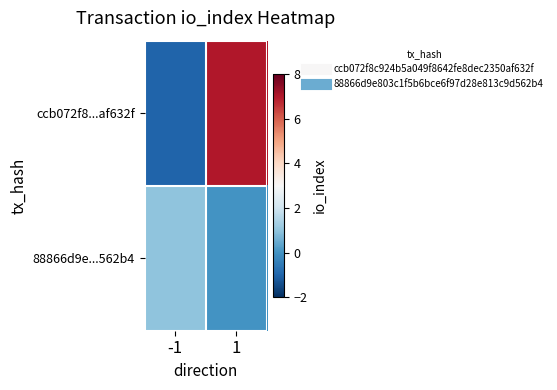

Which series has the largest range (max minus min)?

ccb072f8...af632f